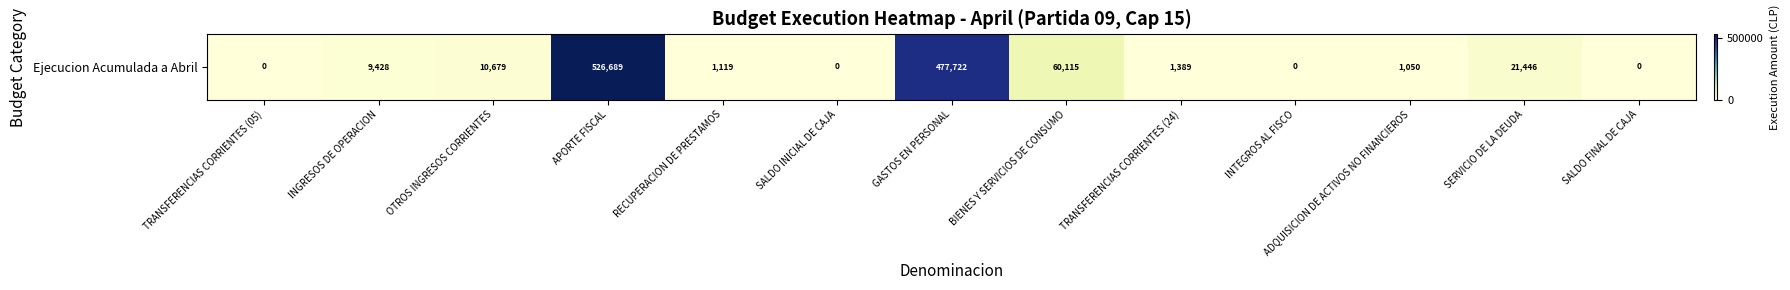

What is the sum of the values at SALDO FINAL DE CAJA and APORTE FISCAL?

526689